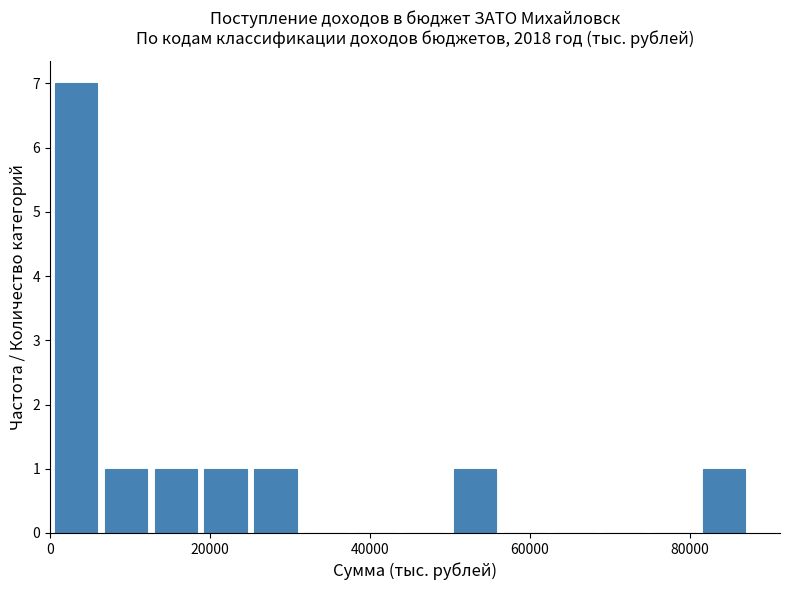

Read against the x-axis, roughly where is the centre of the tallest bar?

4000